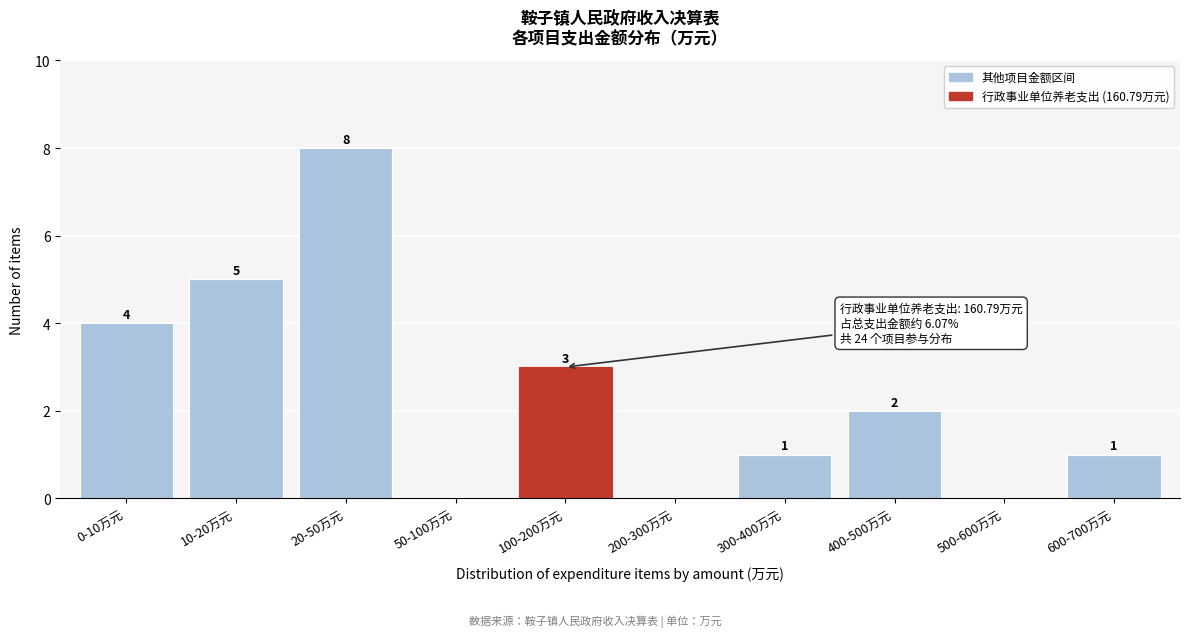

Reading left to right, what are all the values shown in this chart?

0-10万元=4	10-20万元=5	20-50万元=8	50-100万元=0	100-200万元=3	200-300万元=0	300-400万元=1	400-500万元=2	500-600万元=0	600-700万元=1